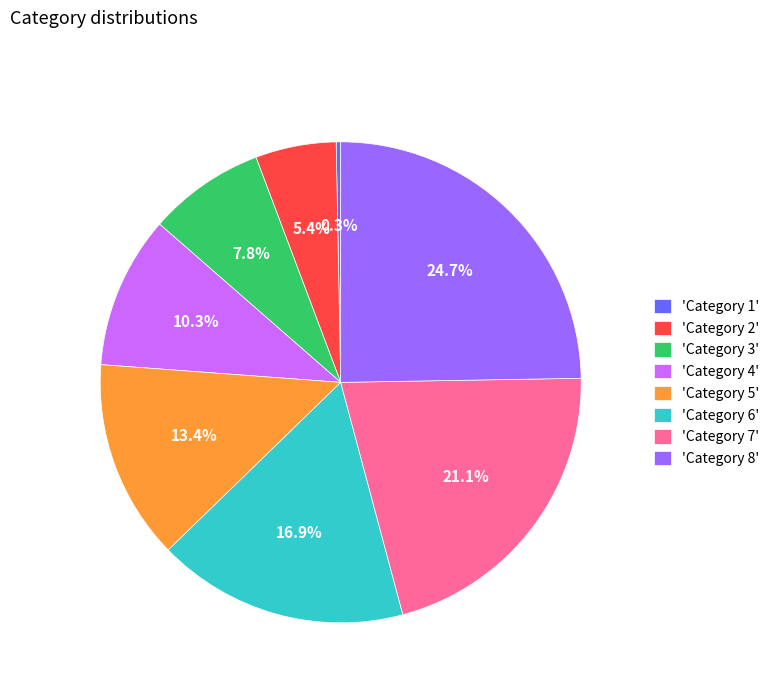

Is there any slice that represents more than half of the pie?

No